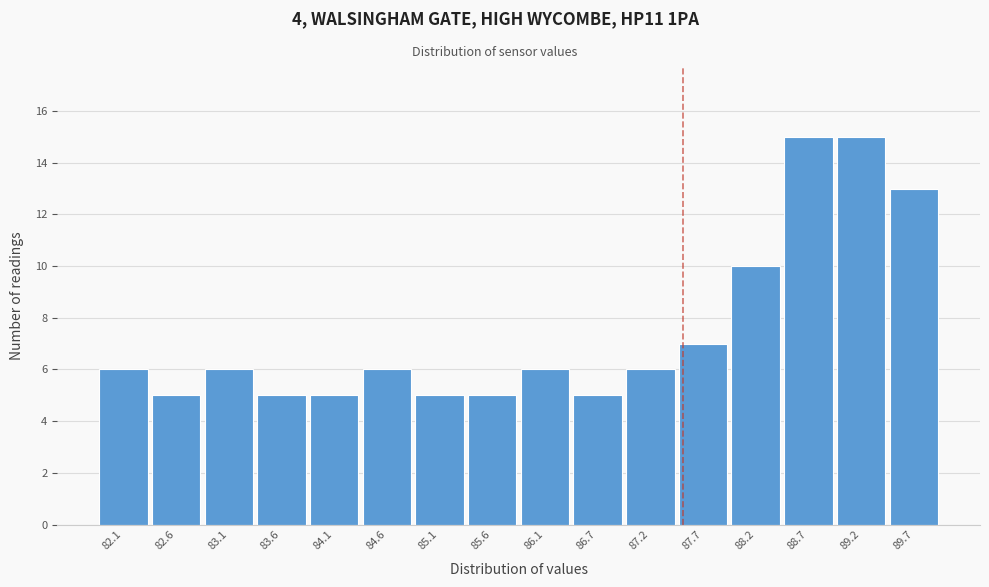

Reading right to left, transcribe all the data shown in this chart.

89.7=13	89.2=15	88.7=15	88.2=10	87.7=7	87.2=6	86.7=5	86.1=6	85.6=5	85.1=5	84.6=6	84.1=5	83.6=5	83.1=6	82.6=5	82.1=6